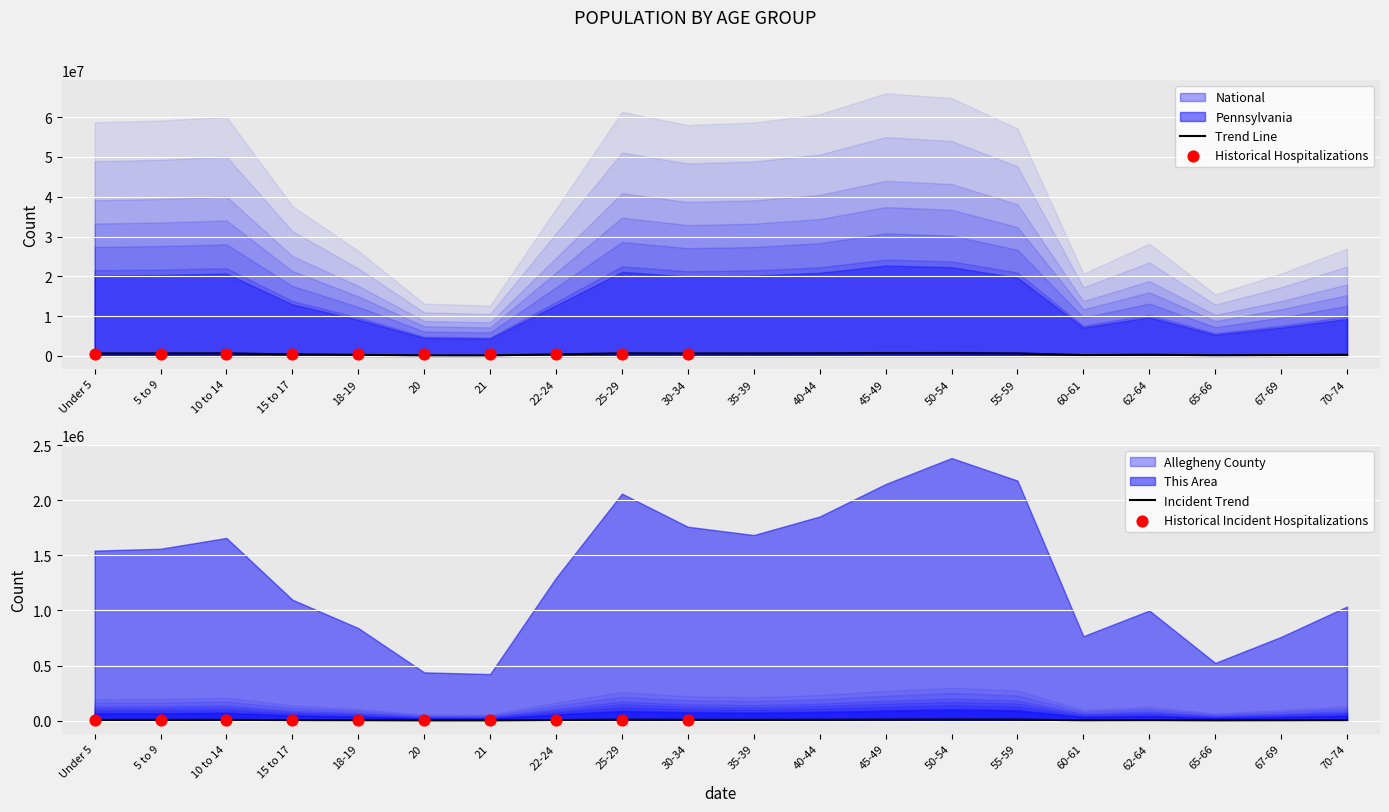

Which series has the largest total across all categories?

Pennsylvania